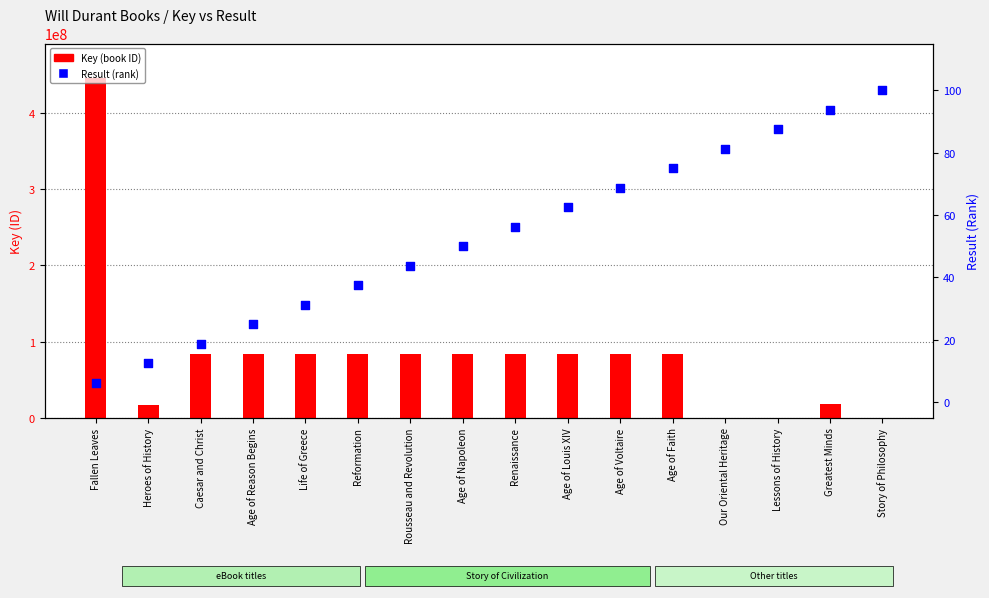

What is the change in value from Life of Greece to Reformation?

+6.2